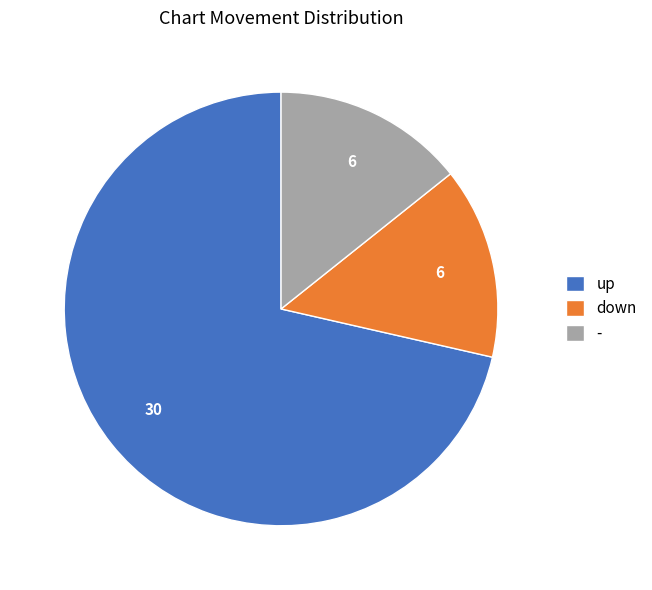

Between - and up, which is larger?

up